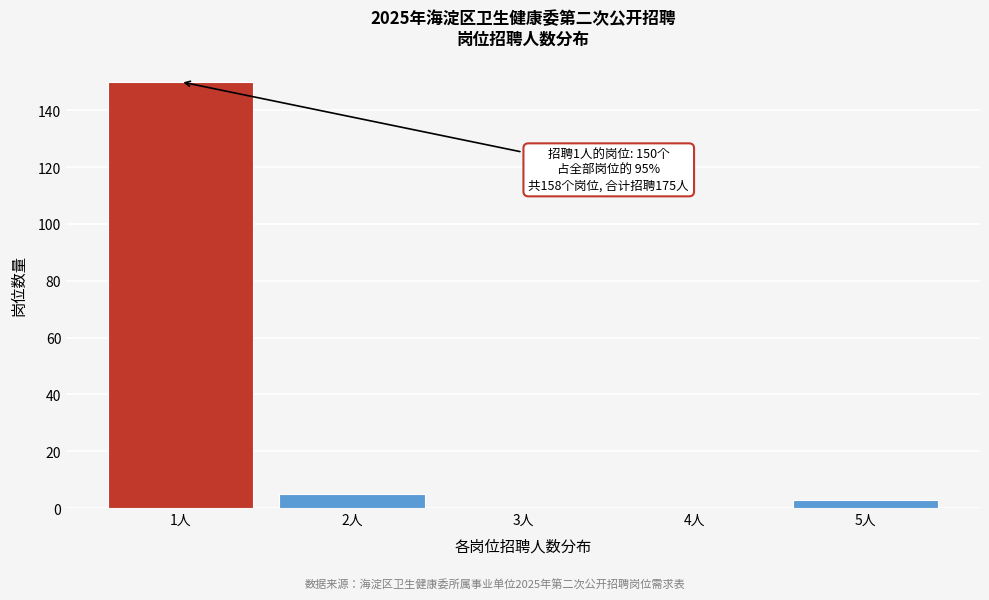

Reading left to right, transcribe all the data shown in this chart.

1人=150	2人=5	3人=0	4人=0	5人=3